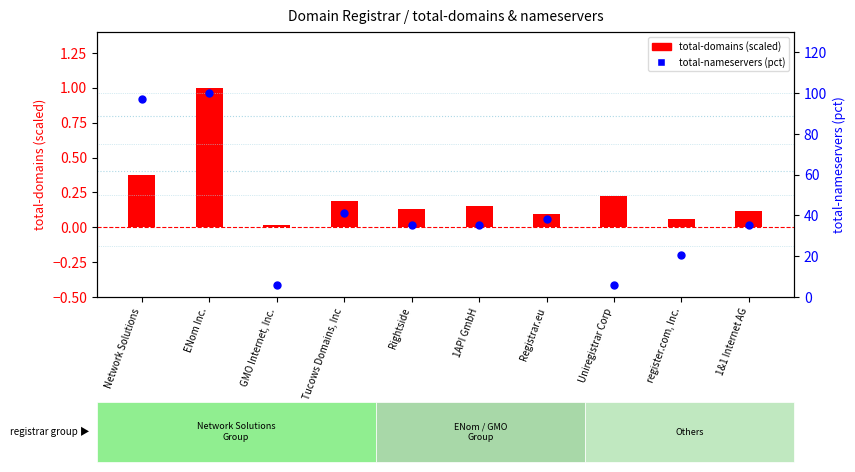

Which series has the largest Y range (max minus min)?

total-nameservers (pct)